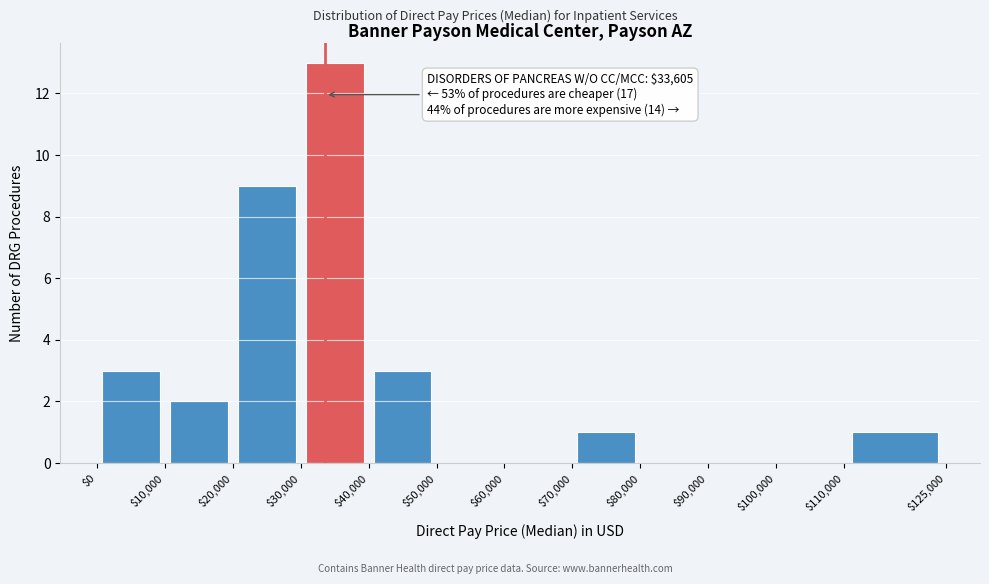

Which range on the x-axis has the tallest bar?

$30,000 to $40,000